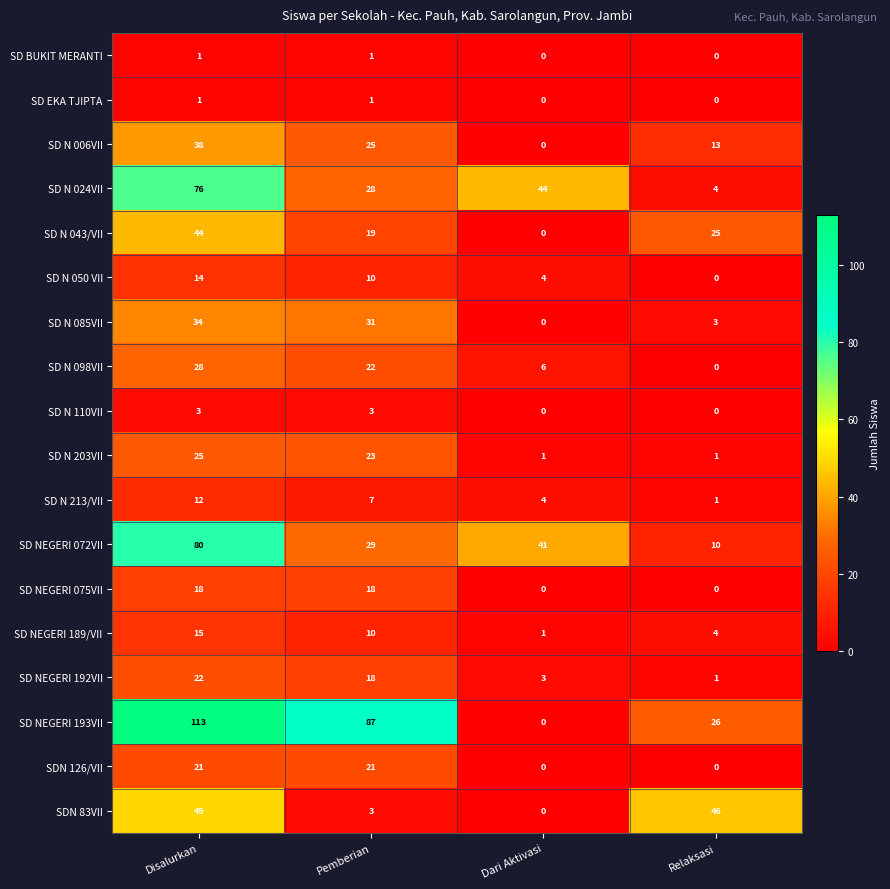

At which label does SD N 050 VII reach its peak?

Disalurkan